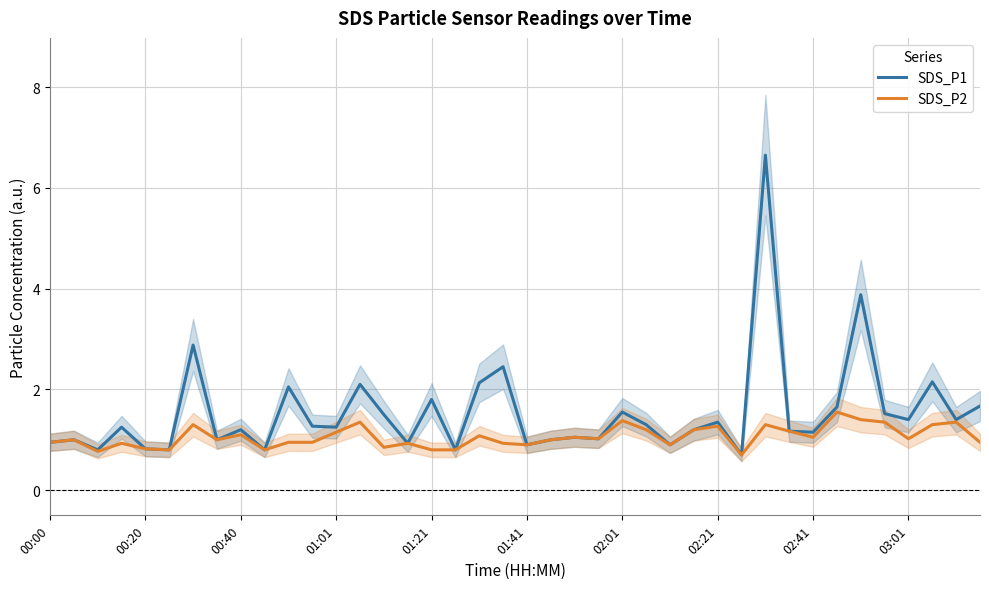

True or false: SDS_P2 has a value of 0.8 at 00:20.

True